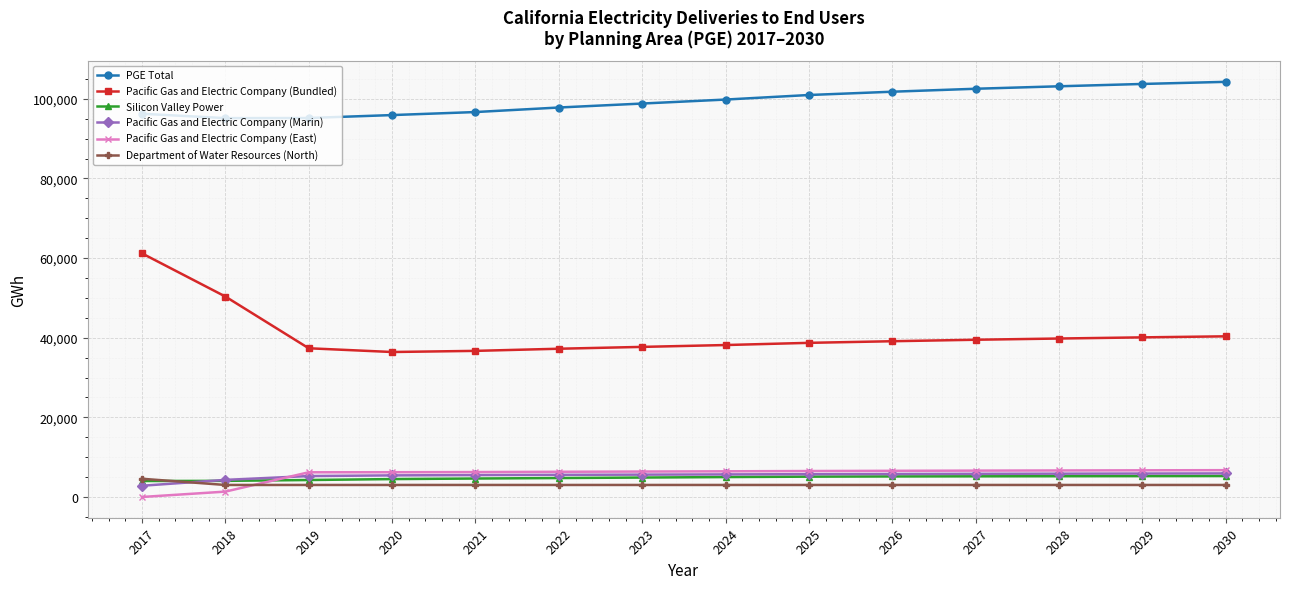

At which category does the chart reach its minimum across all series?

2017